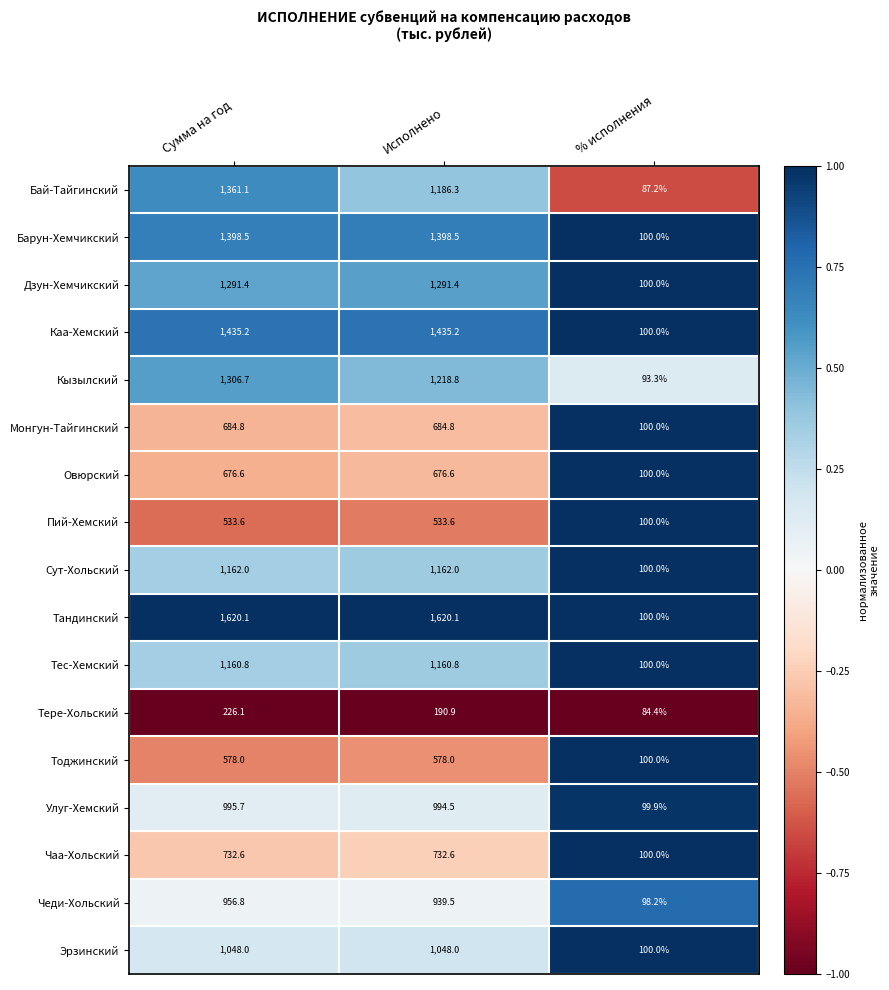

Which series has the widest spread of values?

Тандинский